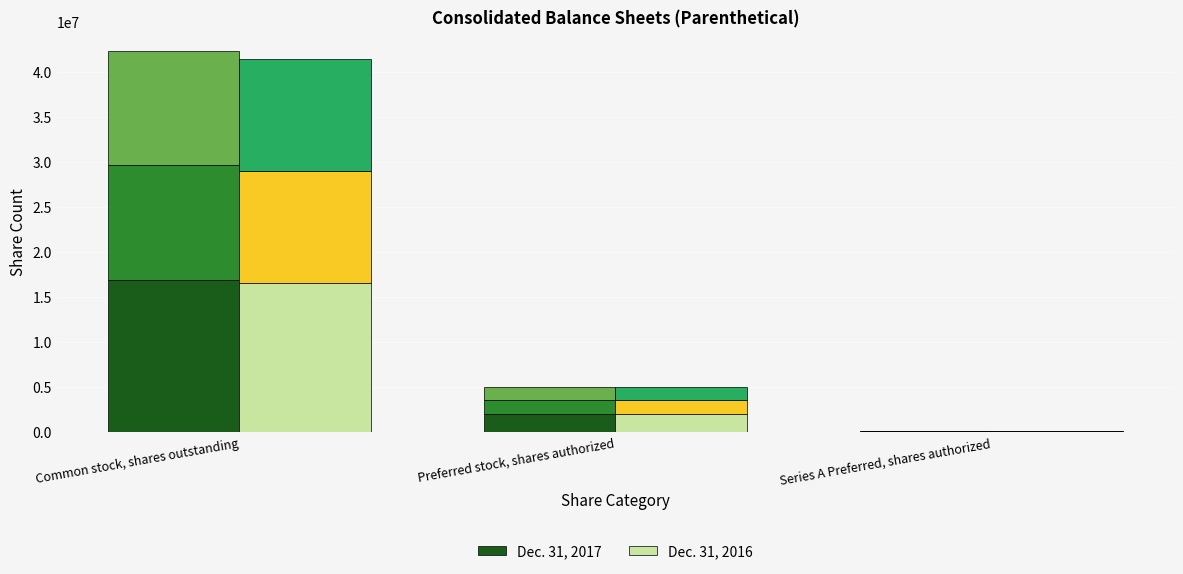

What is the sum of the Dec. 31, 2016 values at Preferred stock, shares authorized and Series A Preferred, shares authorized?

2060000